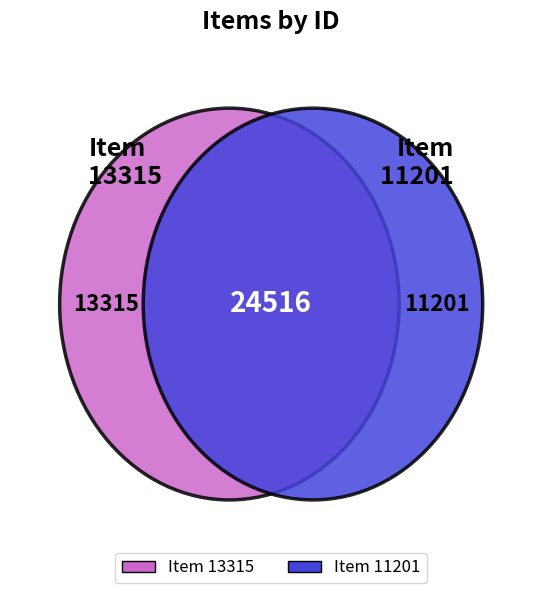

Does Item 13315 represent more than half of the total?

Yes